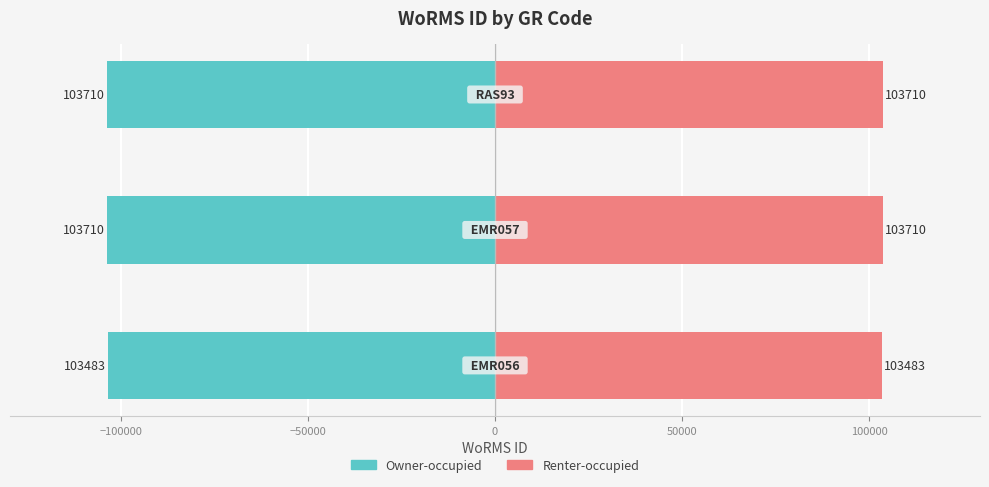

True or false: Right (WoRMS ID) has a value of 164793 at −50000.

False